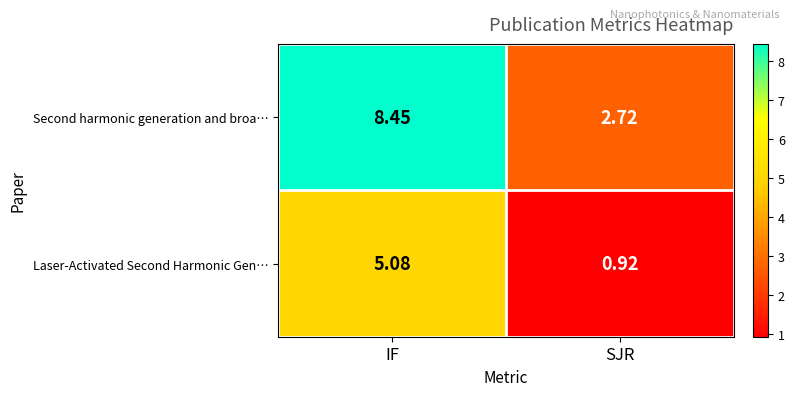

At which category is the sum across all series the highest?

IF